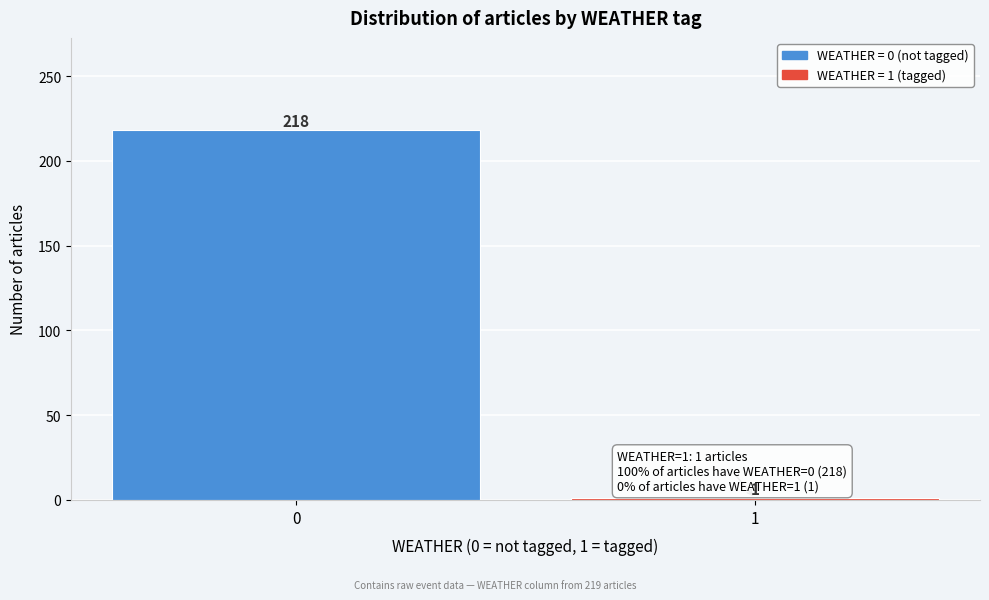

Reading left to right, list all the values displayed in this chart.

218	1